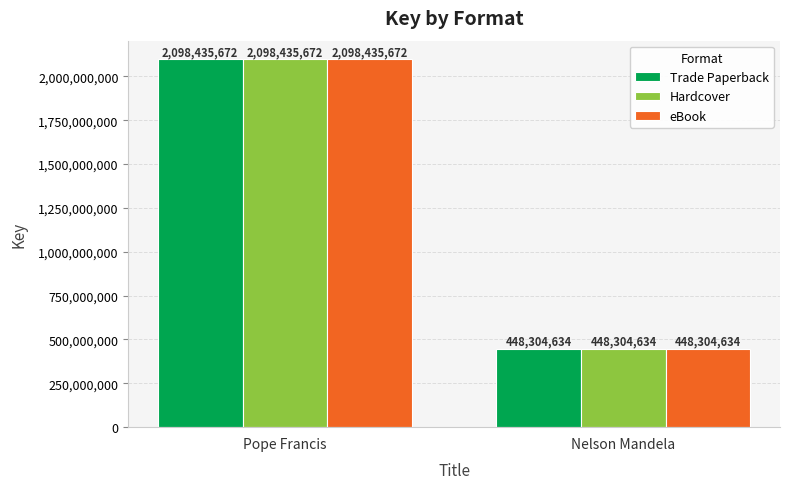

How many Hardcover values are between 448304634 and 2098435672?

2